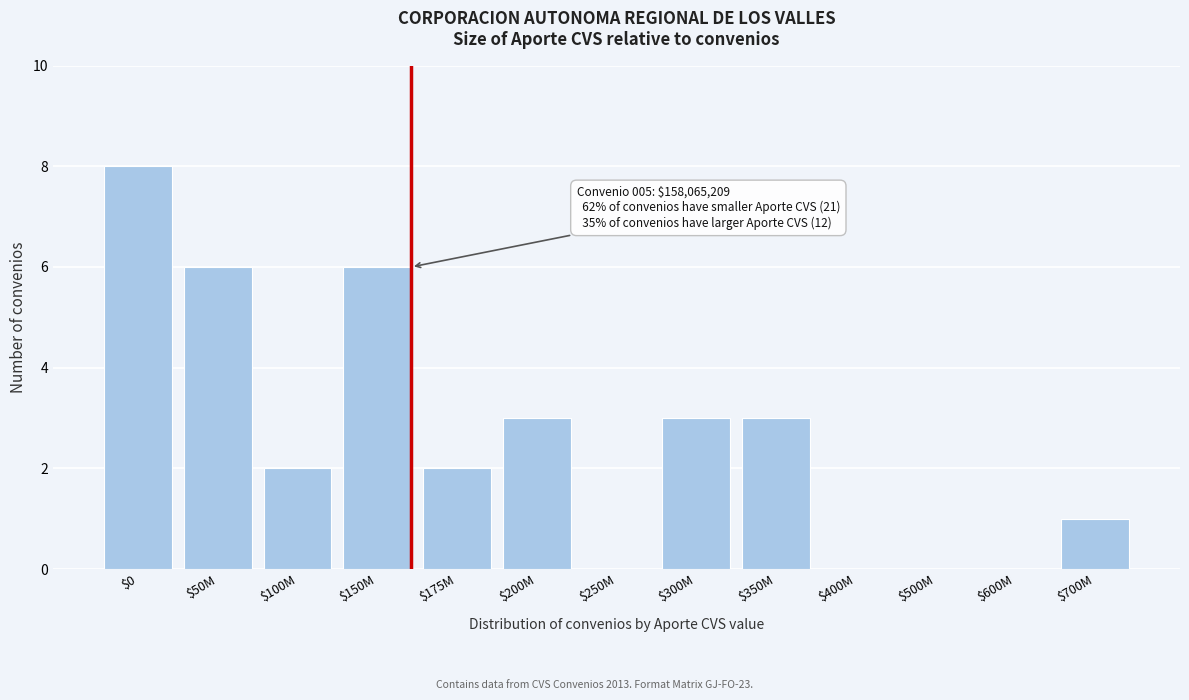

What is the sum of all values?

34